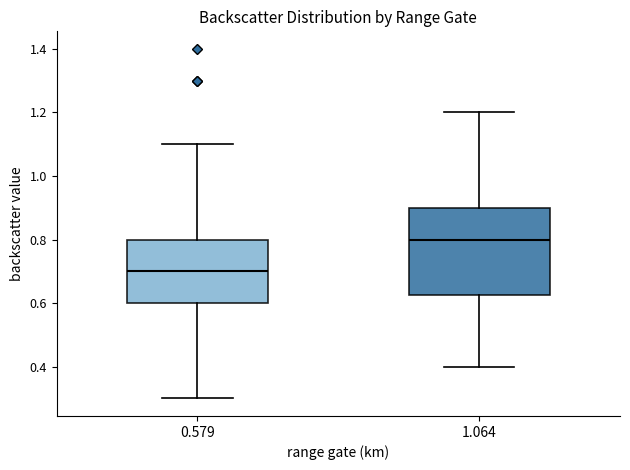

Comparing the boxes themselves (not the whiskers), which one is the tallest?

1.064